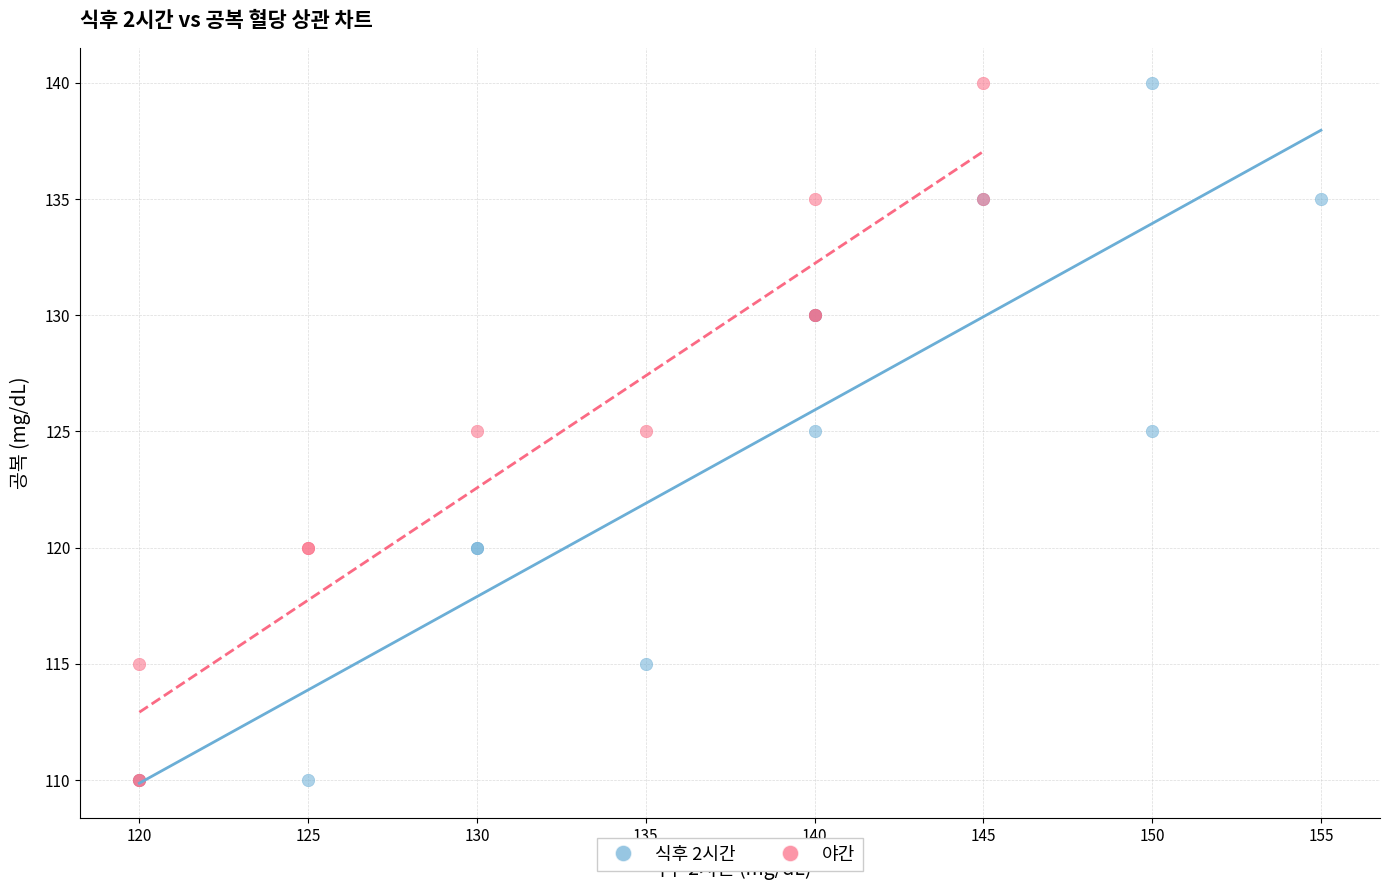

What are all the series names shown in the legend?

식후 2시간, 야간